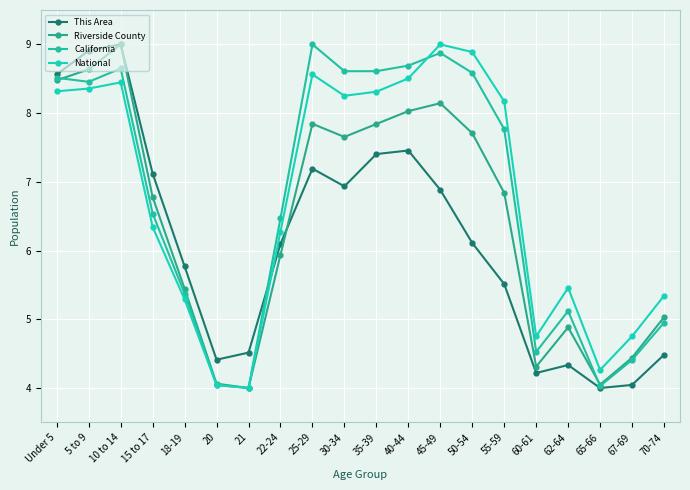

What is the difference between the maximum and minimum values in the This Area series?

5.0